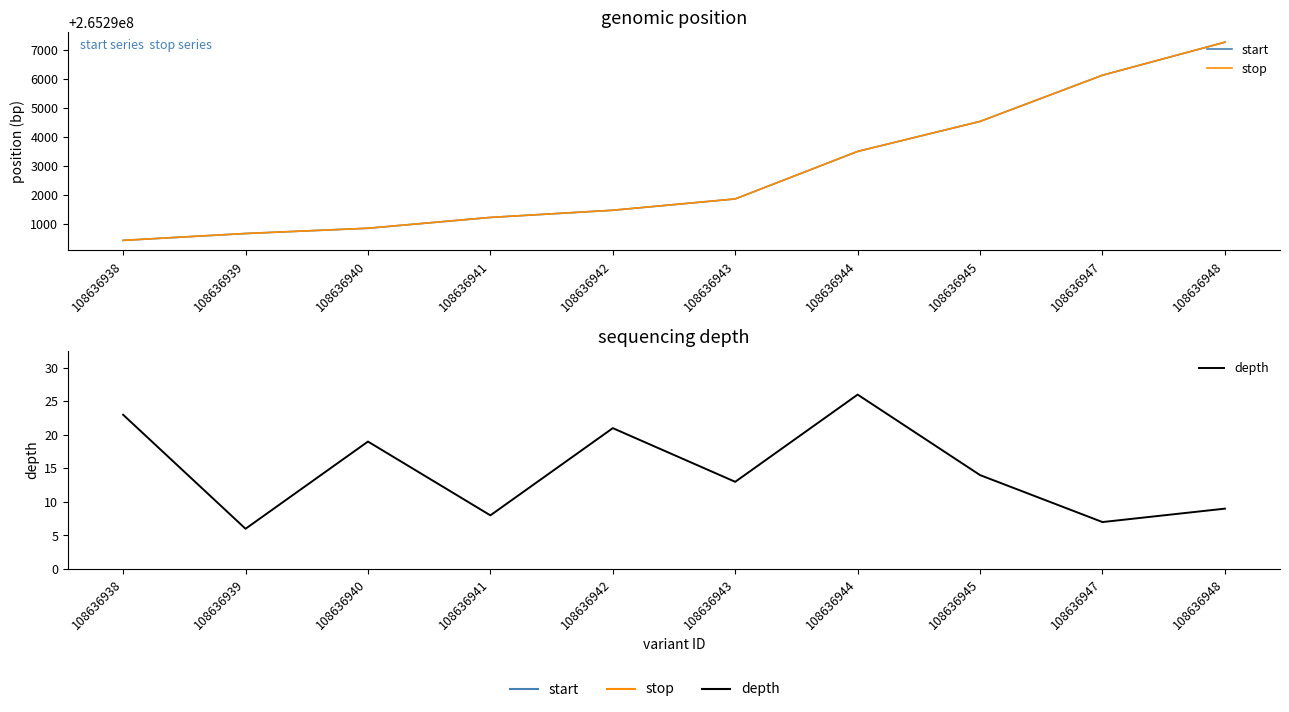

How many lines are shown in the chart?

3